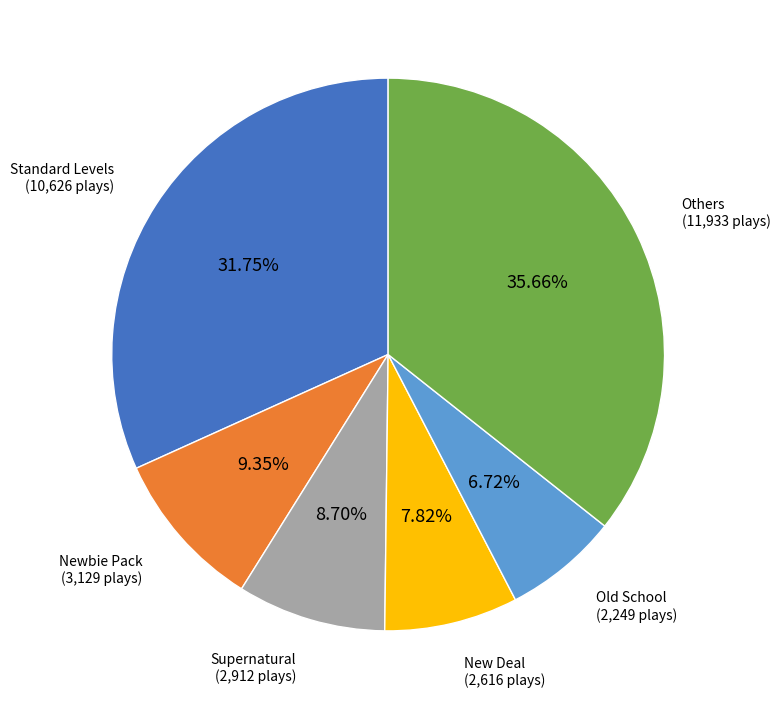

Count the number of slices in the pie.

6